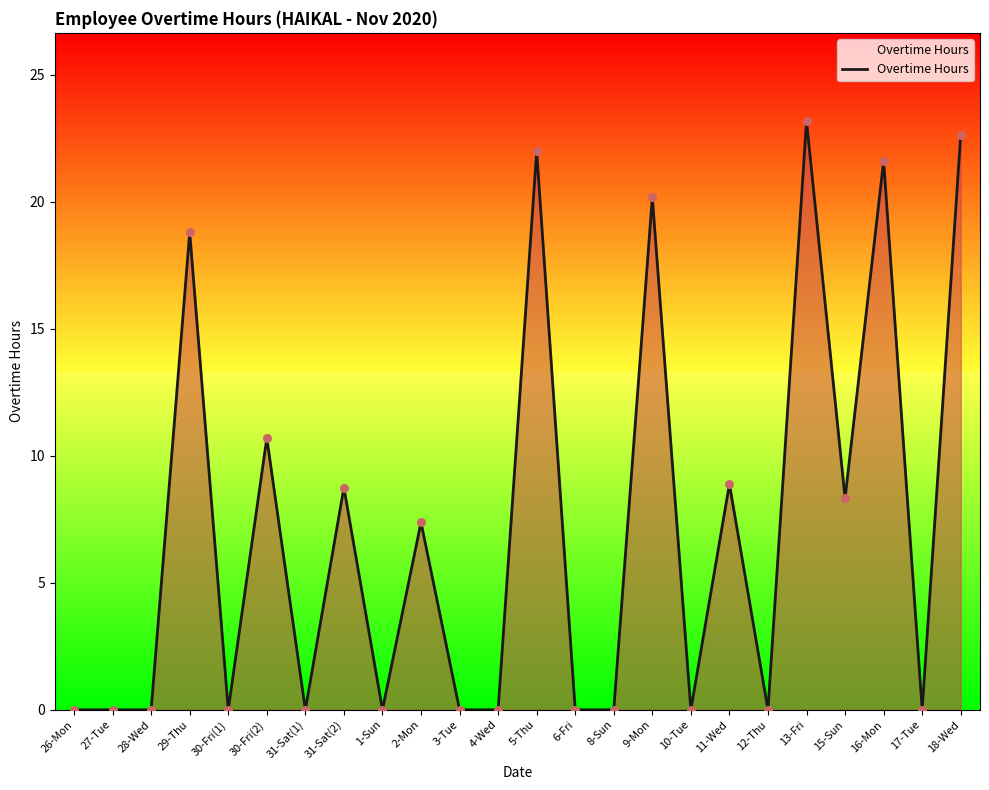

Between 28-Wed and 31-Sat(2), which is larger?

31-Sat(2)